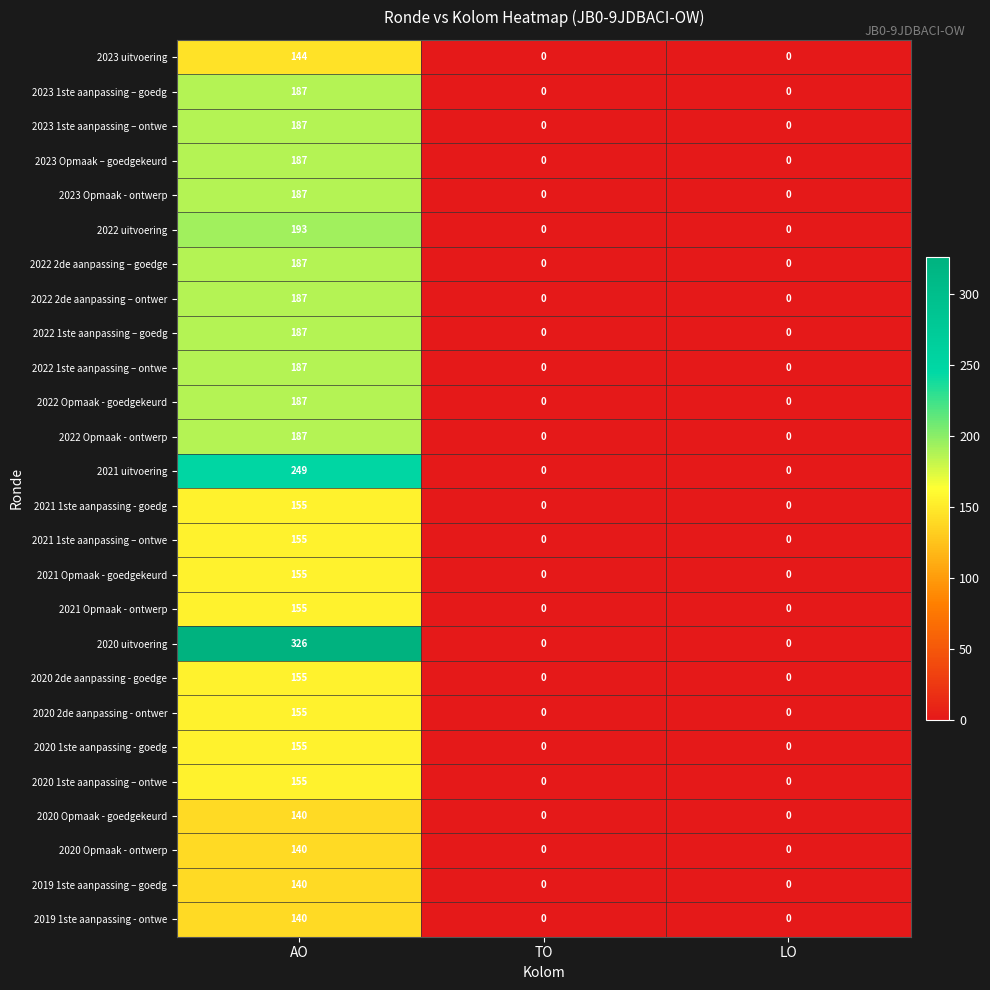

Count the number of categories in the chart.

3